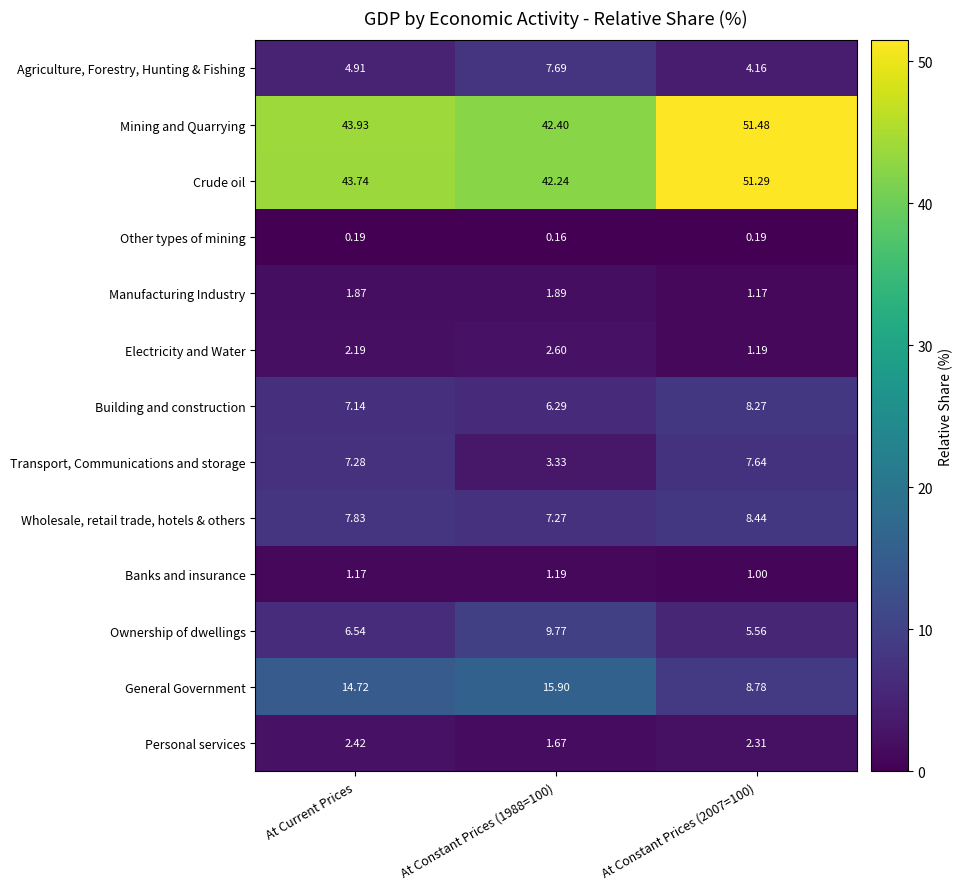

List the series in order of their peak value, lowest first.

Other types of mining, Banks and insurance, Manufacturing Industry, Personal services, Electricity and Water, Transport, Communications and storage, Agriculture, Forestry, Hunting & Fishing, Building and construction, Wholesale, retail trade, hotels & others, Ownership of dwellings, General Government, Crude oil, Mining and Quarrying